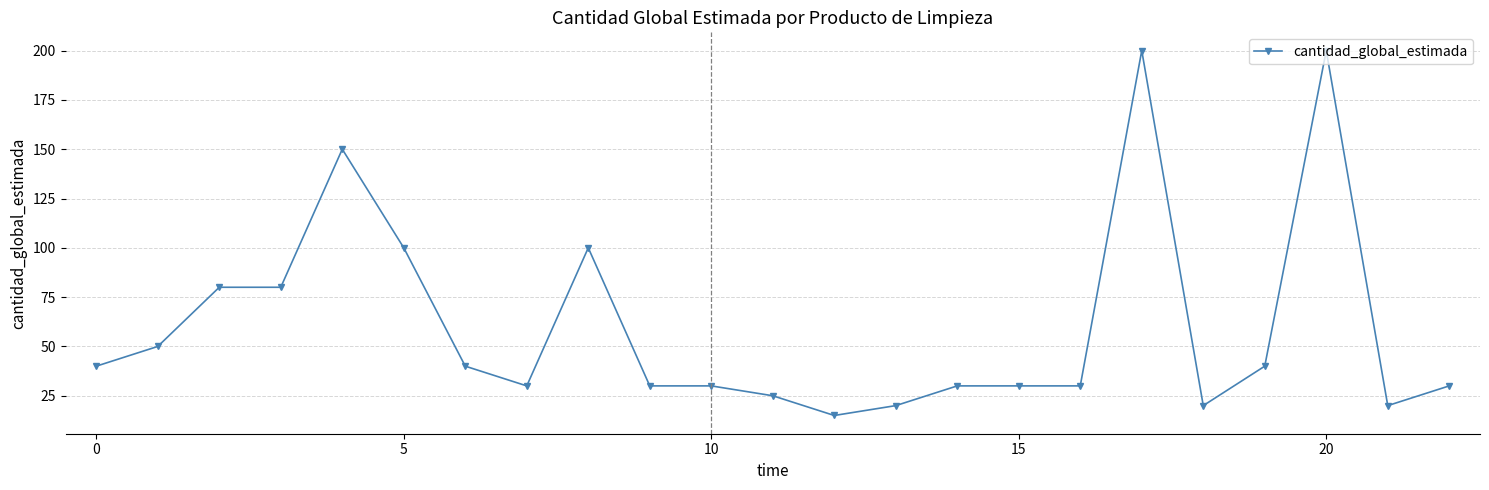

What is the difference between the maximum and second lowest values?

180